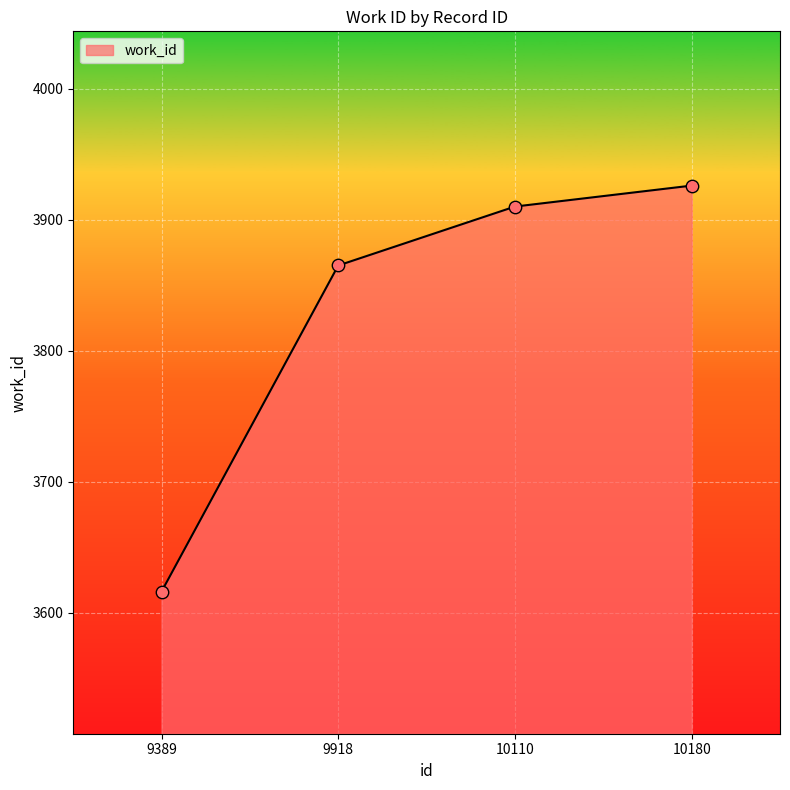

What is the change in value from 9918 to 10110?

+45